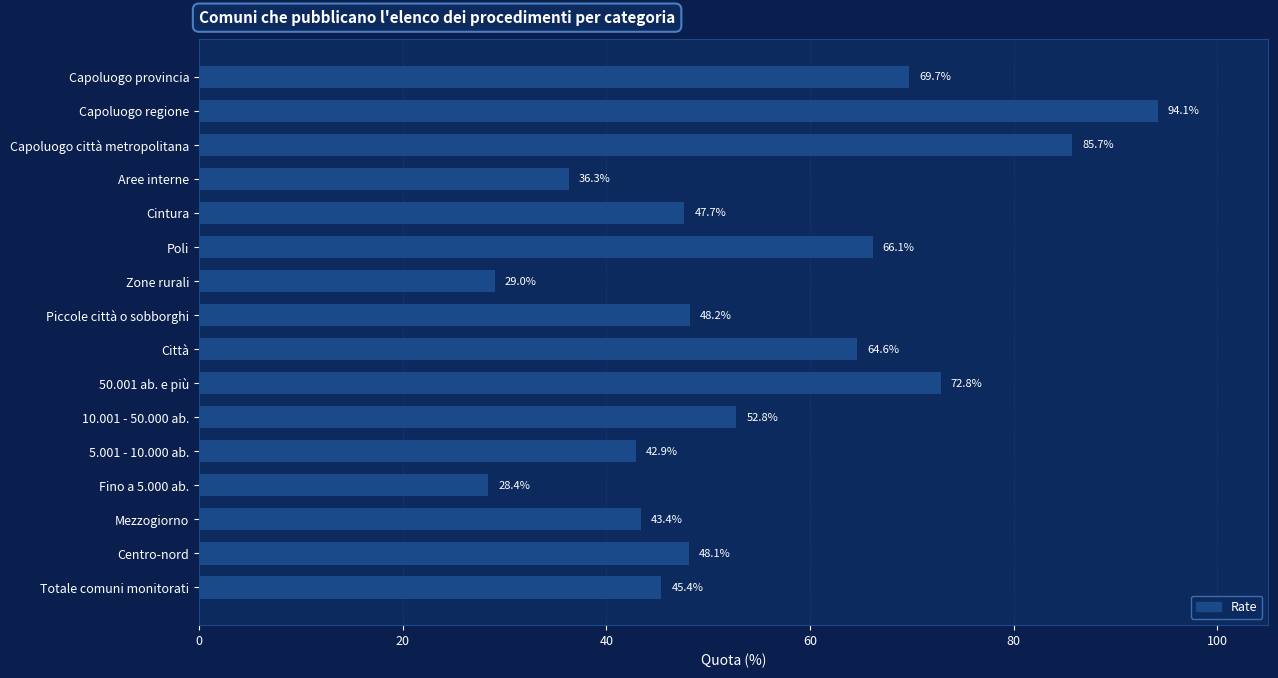

What is the value of the 4th bar from the top?

36.3